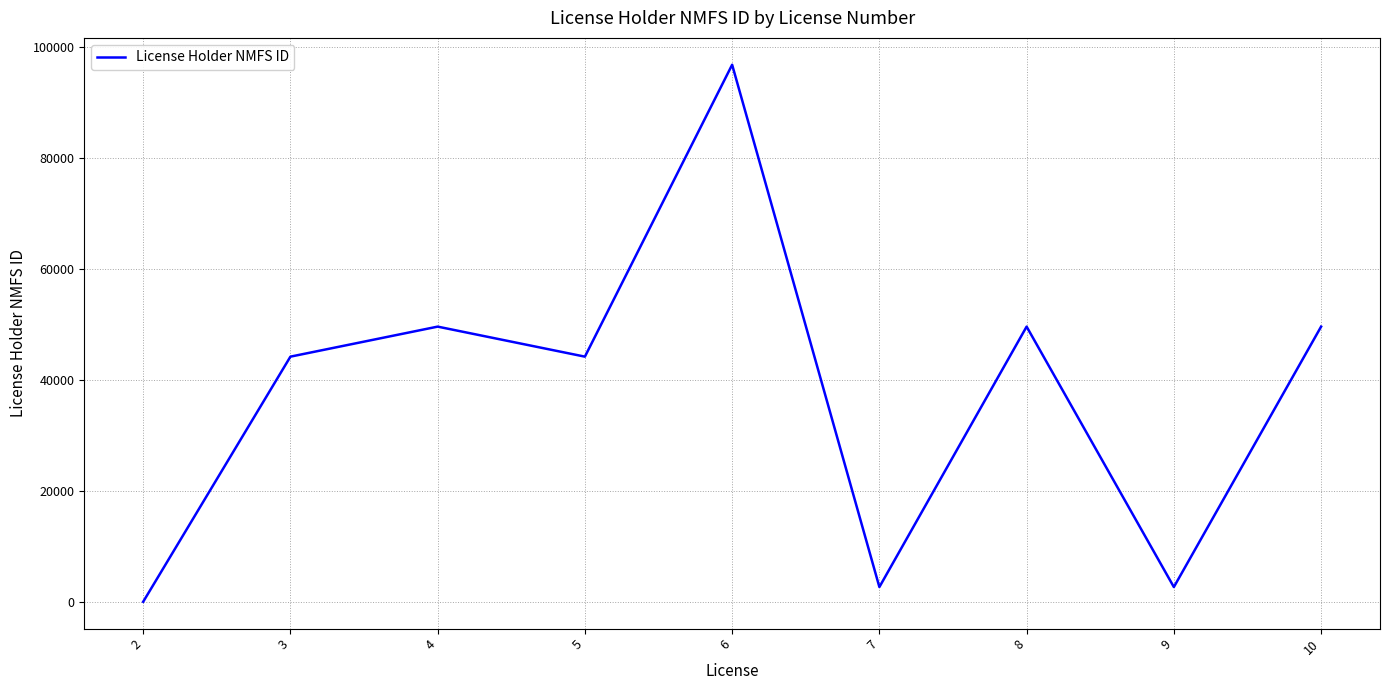

What is the ratio of the value at 6 to the value at 5?

2.2